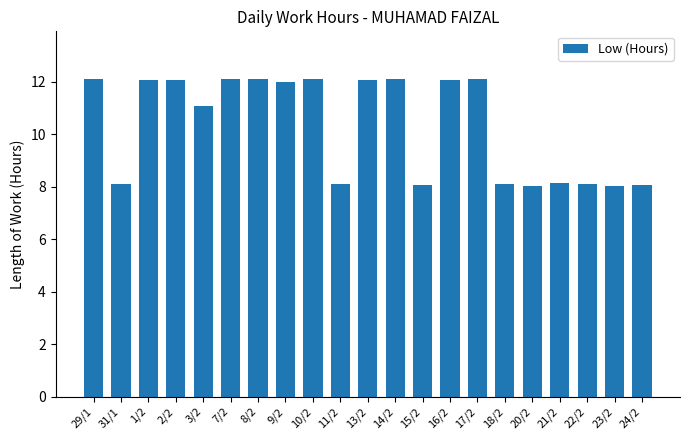

What is the label of the 14th bar from the left?

16/2